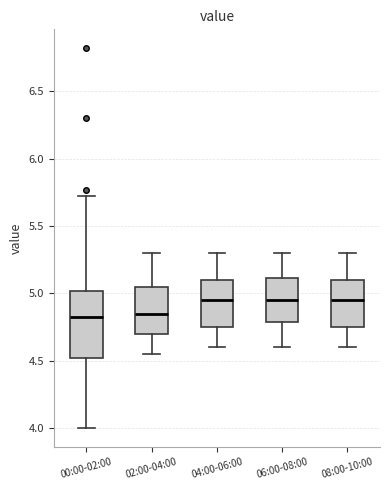

Reading left to right, read every box against the y-axis: the position of its median line, the range the box covers, and the ends of its whiskers. The values are not printed on the chart, so give them approximately, as read against the axis.

00:00-02:00: median 4.85, box 4.50 to 5.00, whiskers 4.00 to 5.70
02:00-04:00: median 4.85, box 4.70 to 5.05, whiskers 4.55 to 5.30
04:00-06:00: median 4.95, box 4.75 to 5.10, whiskers 4.60 to 5.30
06:00-08:00: median 4.95, box 4.80 to 5.10, whiskers 4.60 to 5.30
08:00-10:00: median 4.95, box 4.75 to 5.10, whiskers 4.60 to 5.30